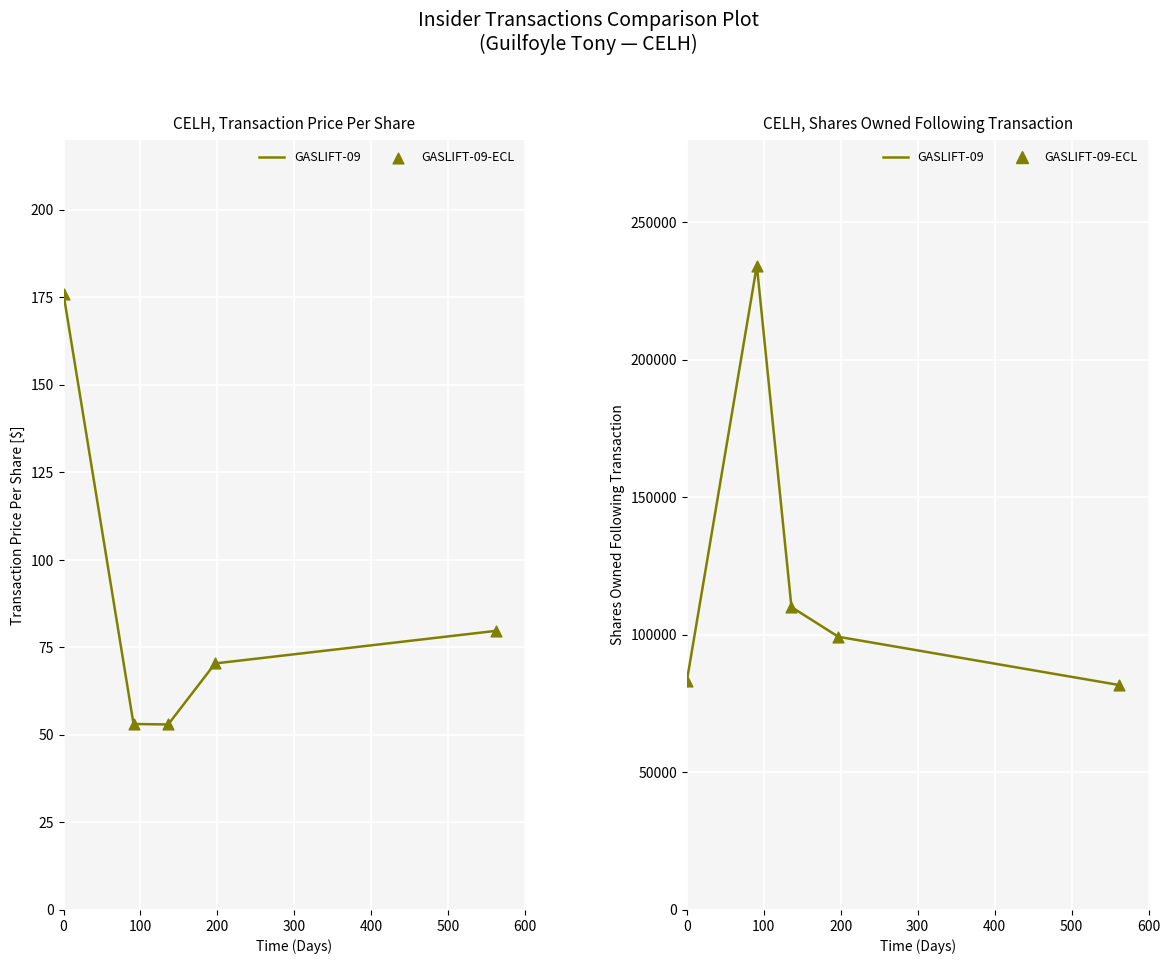

Which series reaches the maximum Y coordinate?

GASLIFT-09